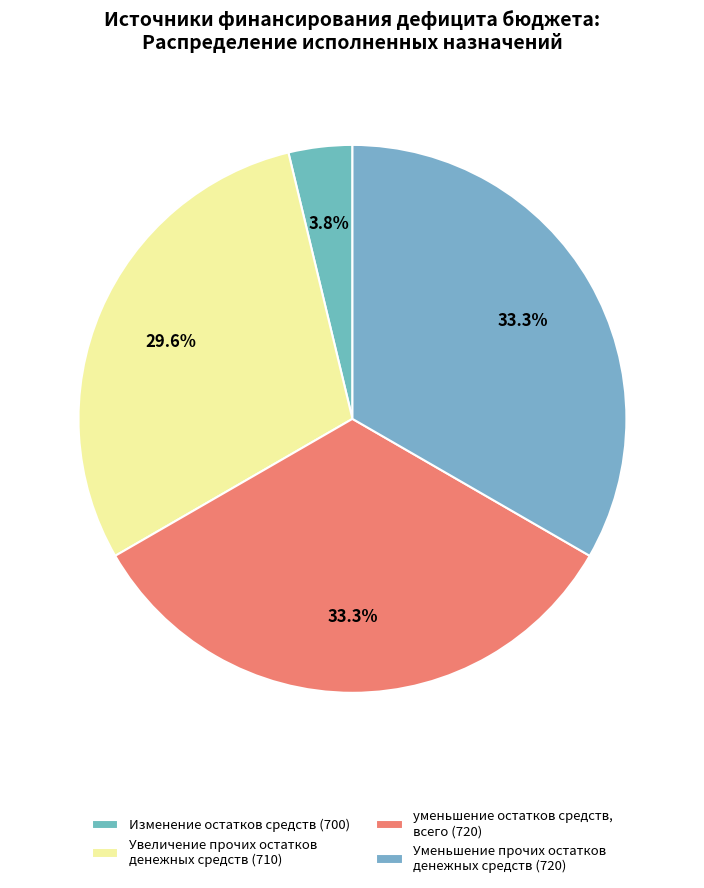

Count the number of slices in the pie.

4